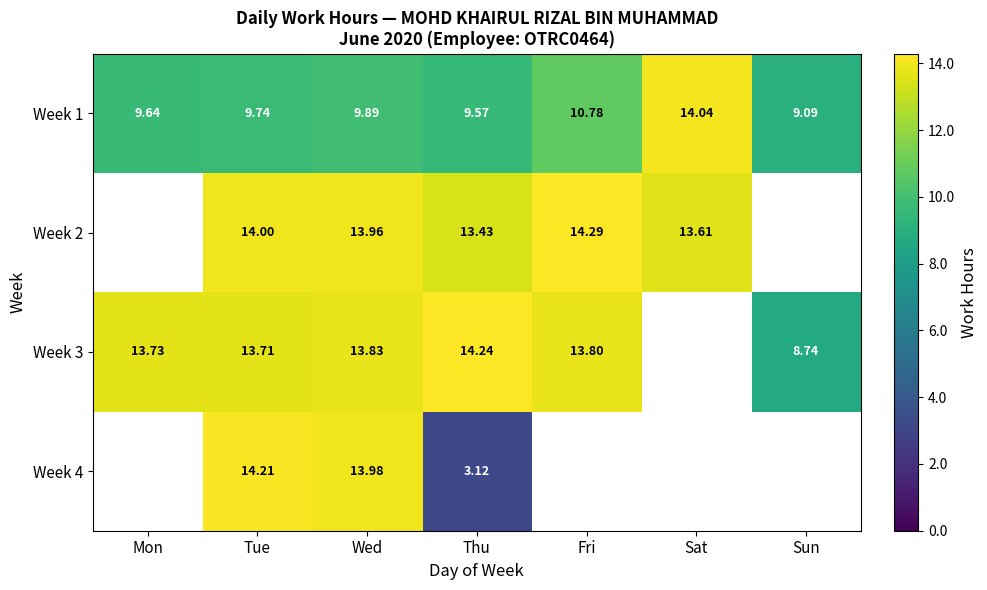

Is the value of Week 4 at Thu greater than the value of Week 2 at Fri?

No